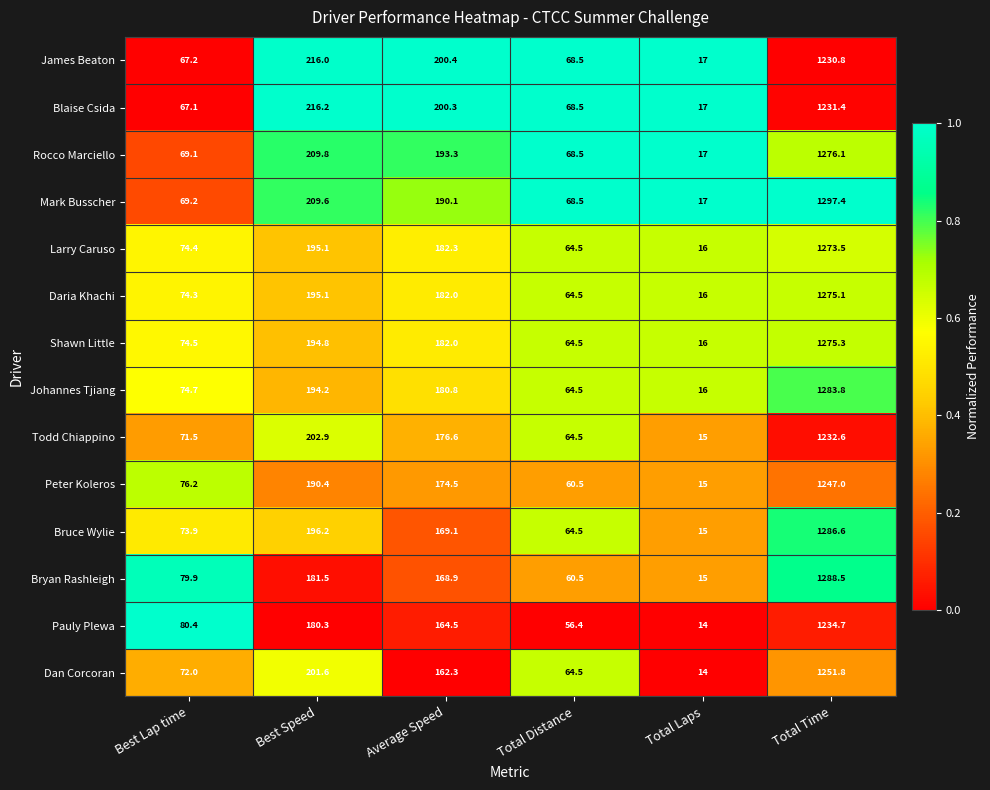

Which series has the largest total across all categories?

Mark Busscher